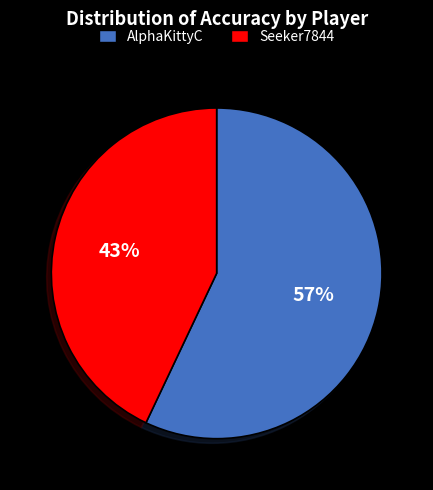

Rank the categories by value from highest to lowest.

AlphaKittyC, Seeker7844